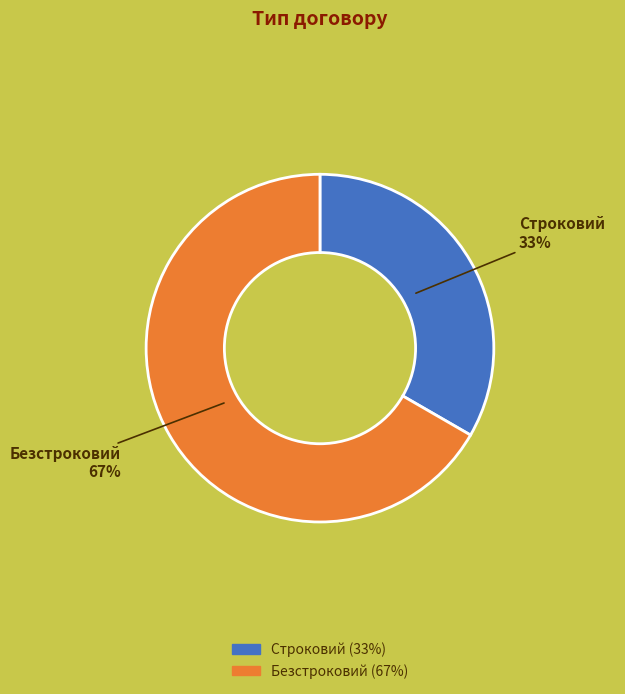

Which slice is the largest?

Безстроковий